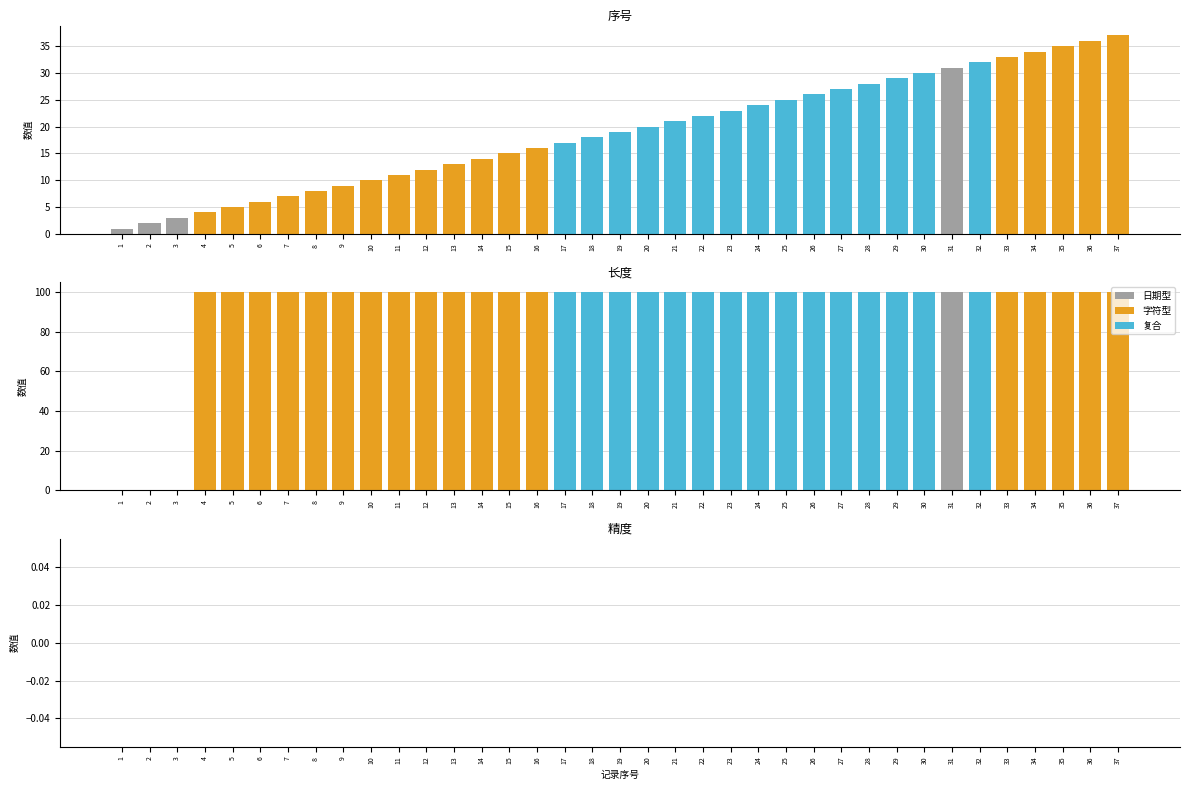

What is the difference between the maximum and second lowest values in the 序号 series?

35